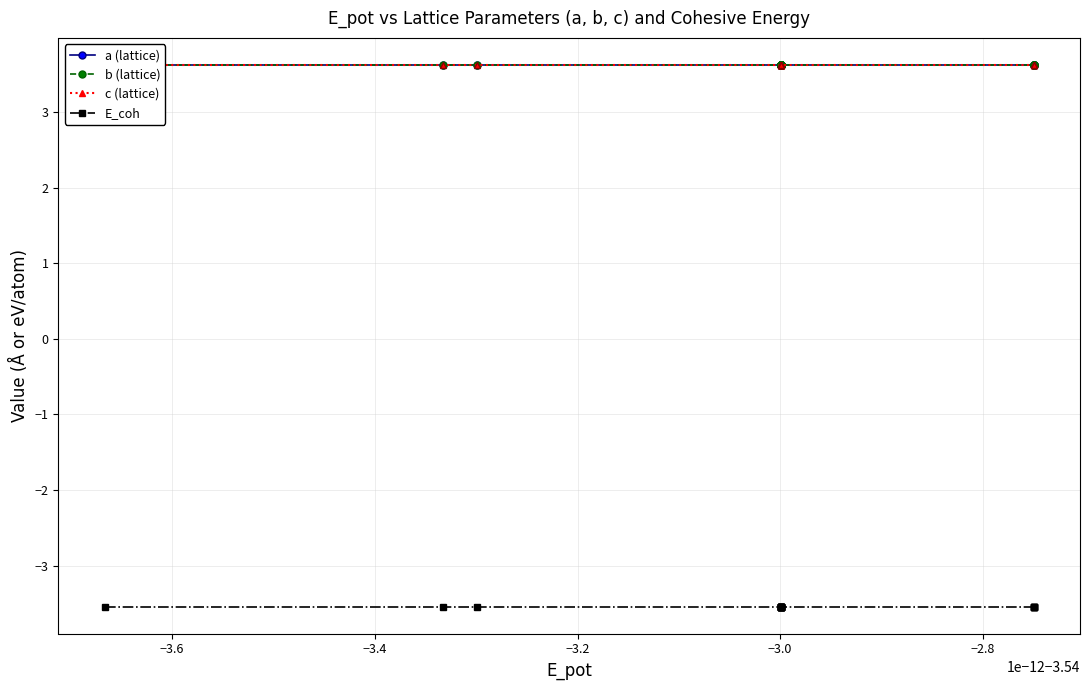

What is the value of the a (lattice) point at the 1st from the left?

3.6